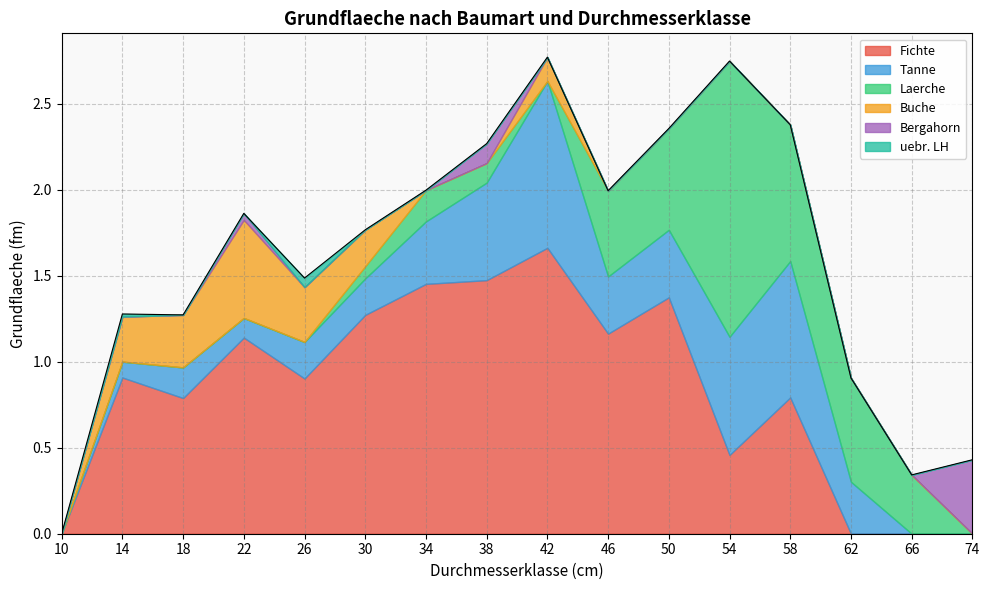

Which series changed the most between 22 and 34?

Buche